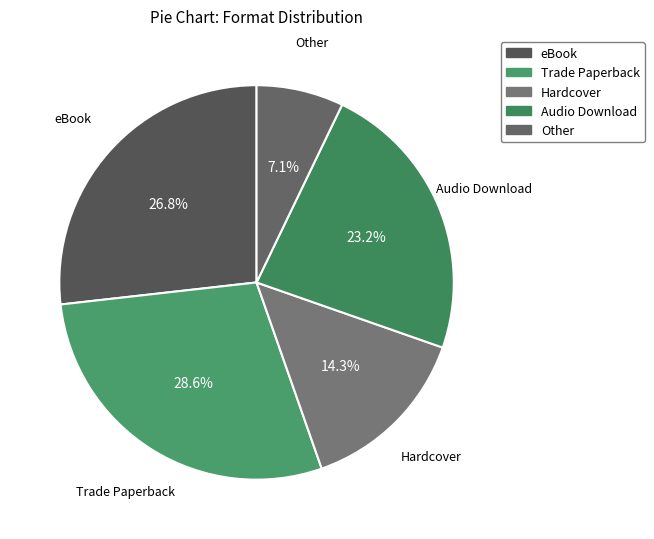

To the nearest percent, what portion does eBook represent?

27%